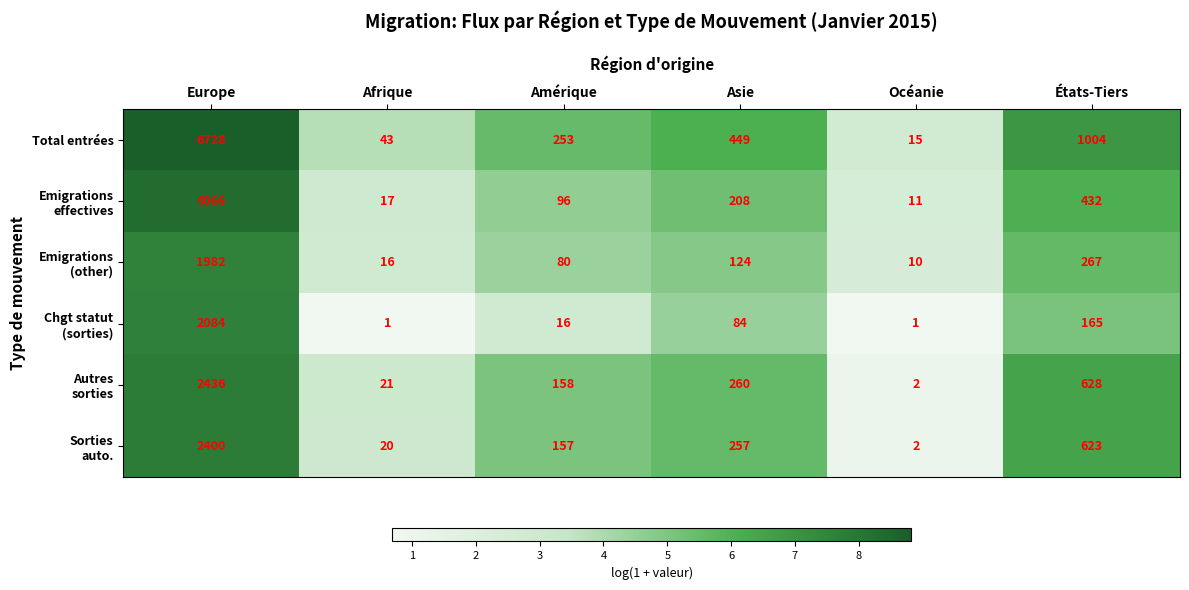

What is the sum of the Total entrées values at Europe and Amérique?

6981